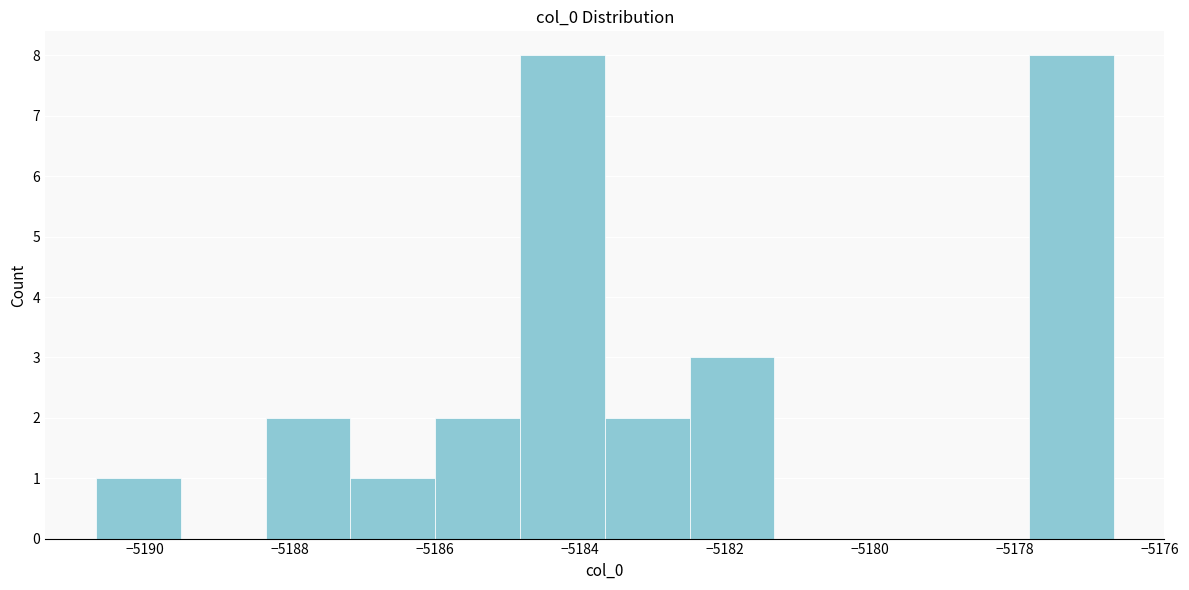

What is the height of the bar covering -5187.2 to -5186.0 on the x-axis? Neither the bar edges nor the heights are printed on the chart, so give them approximately, as read against the axes.

1